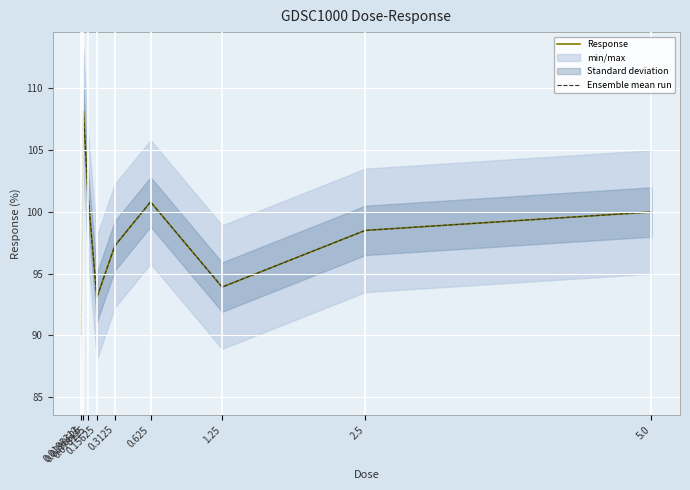

True or false: Response has a value of 174.6 at 0.625.

False